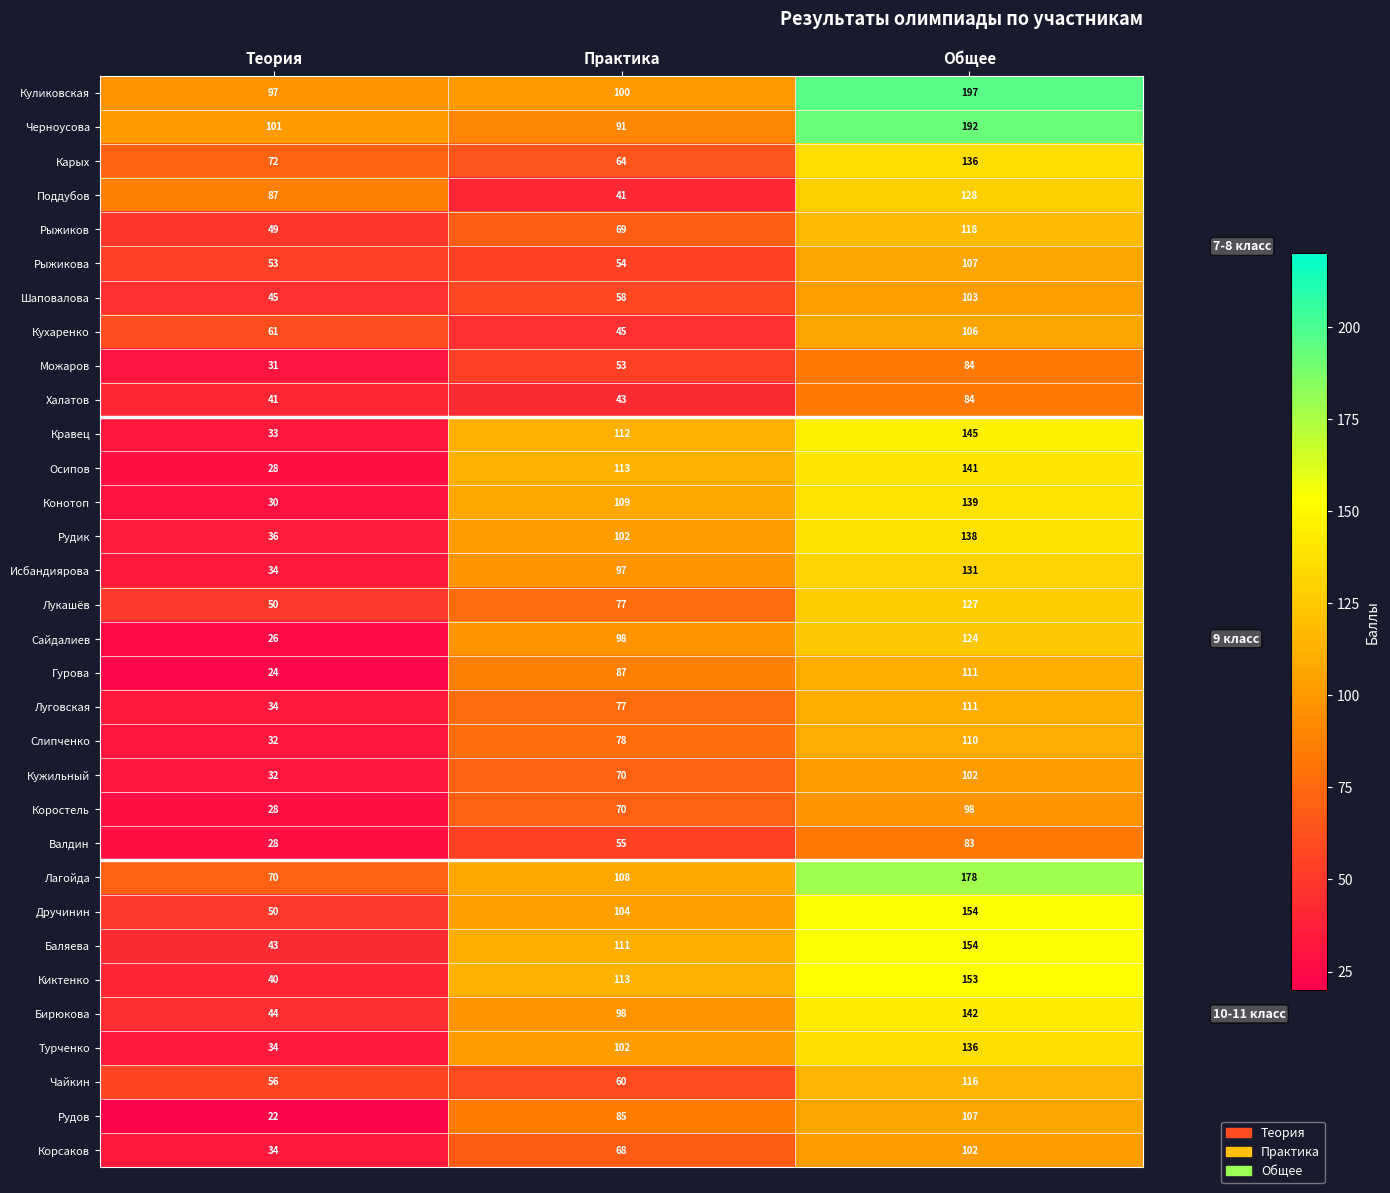

What is the difference between the maximum and minimum values in the Коростель series?

70